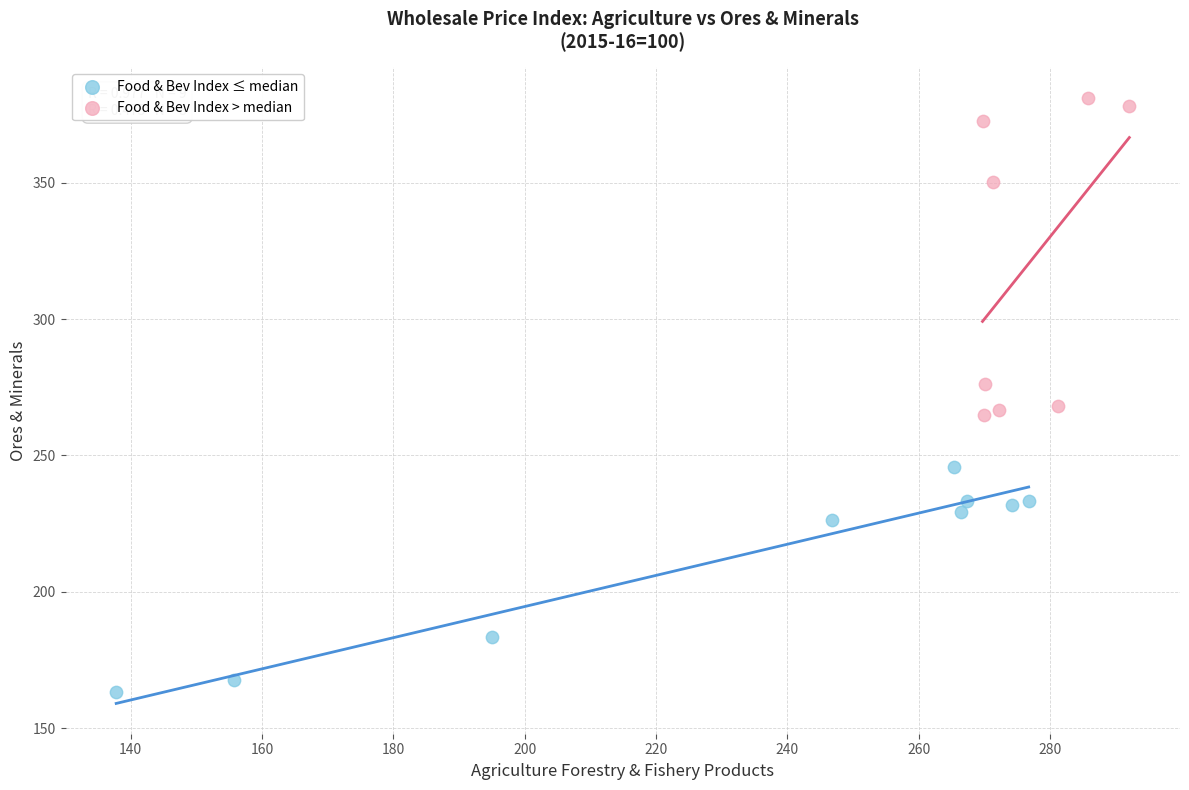

Which series has the largest Y range (max minus min)?

Food & Bev Index > median